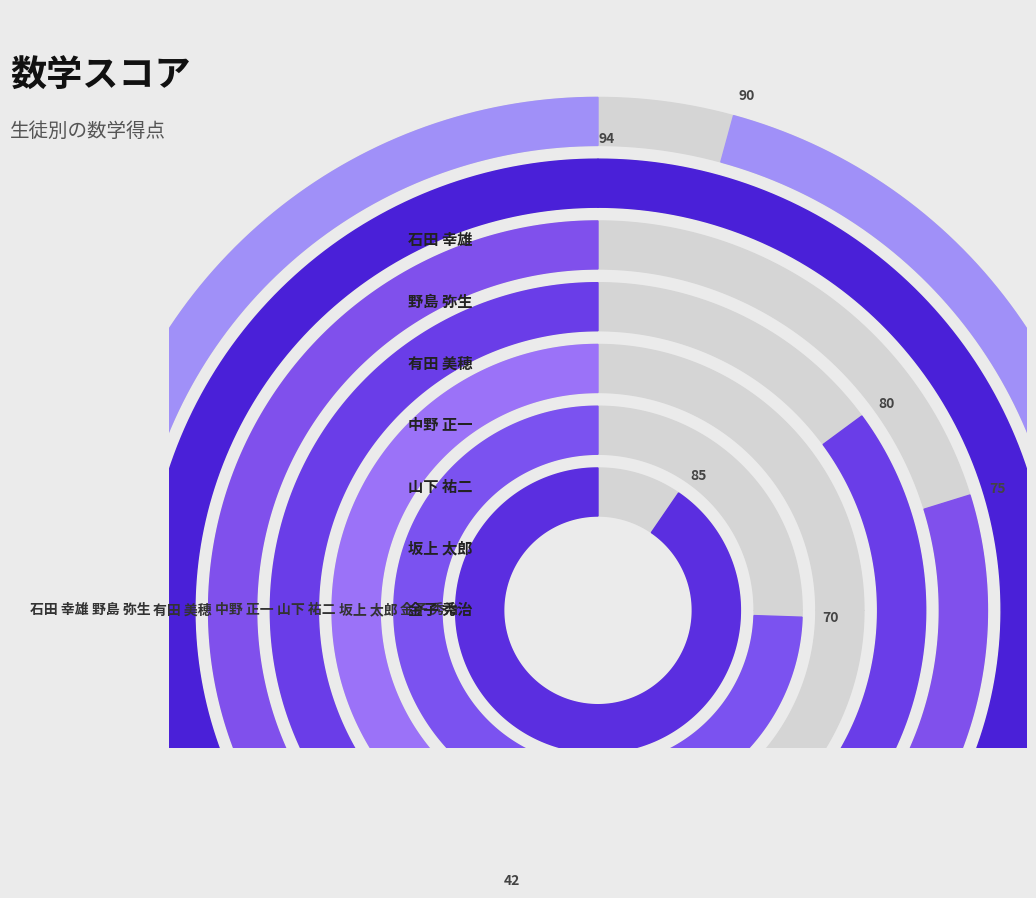

Is it true that 有田 美穂 is 3% of the pie?

False